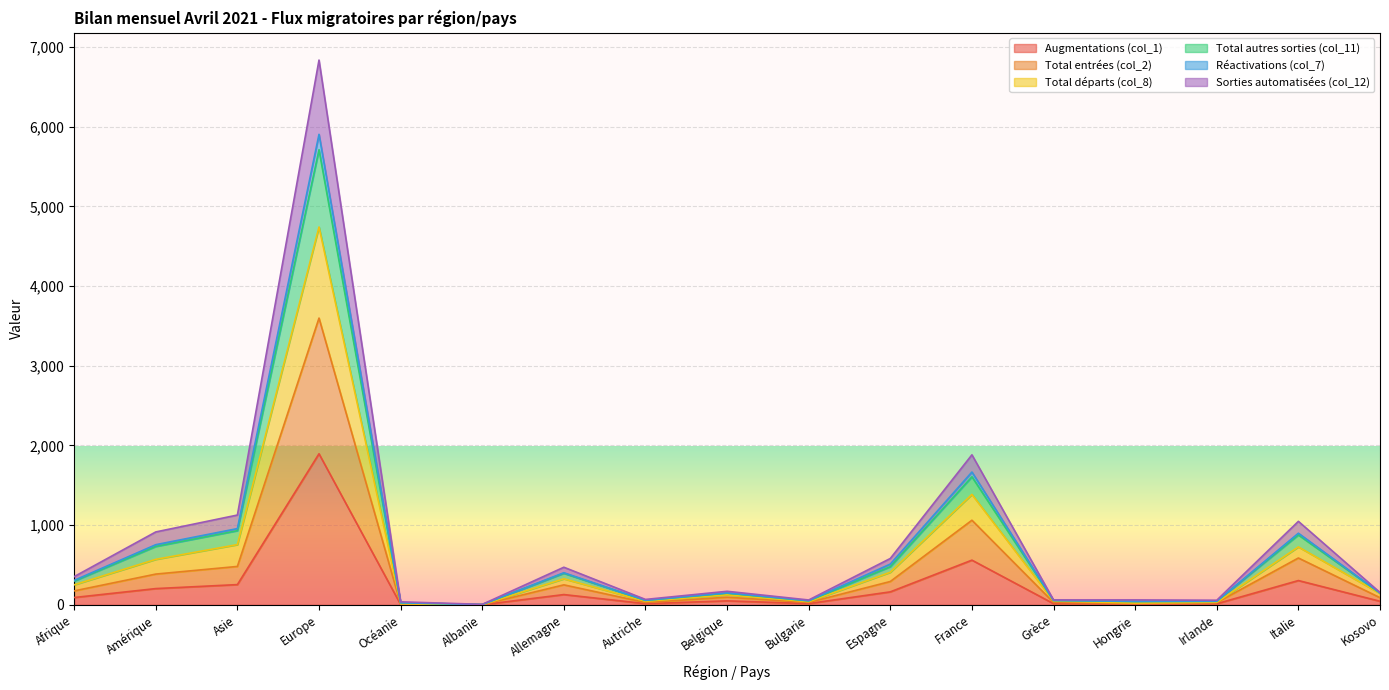

Which category has the lowest value across all series?

Albanie